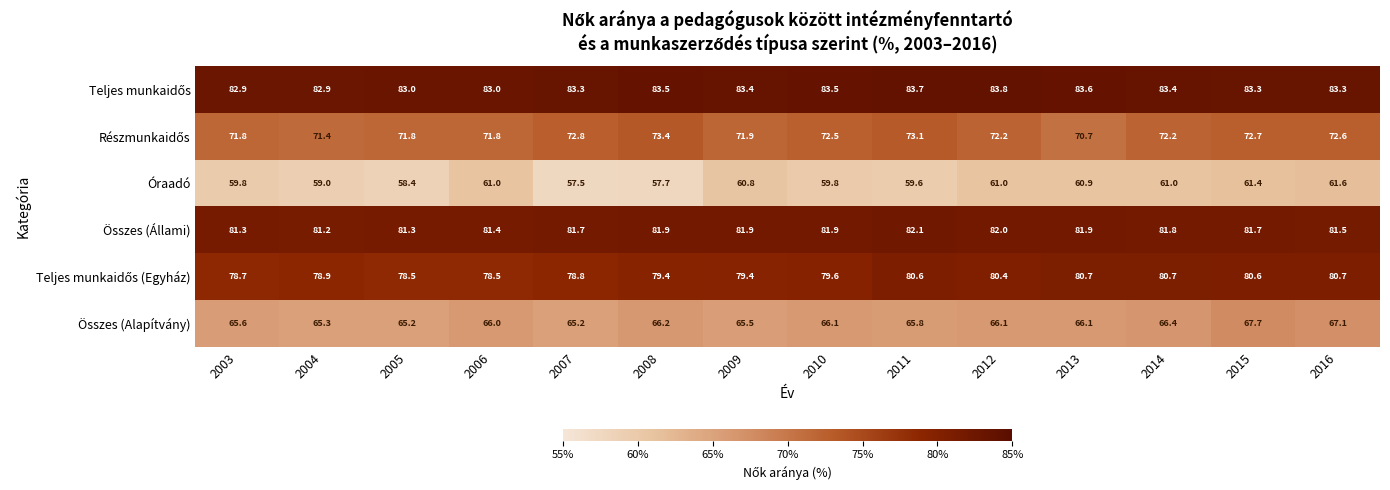

What is the total value across all series at 2010?

443.4